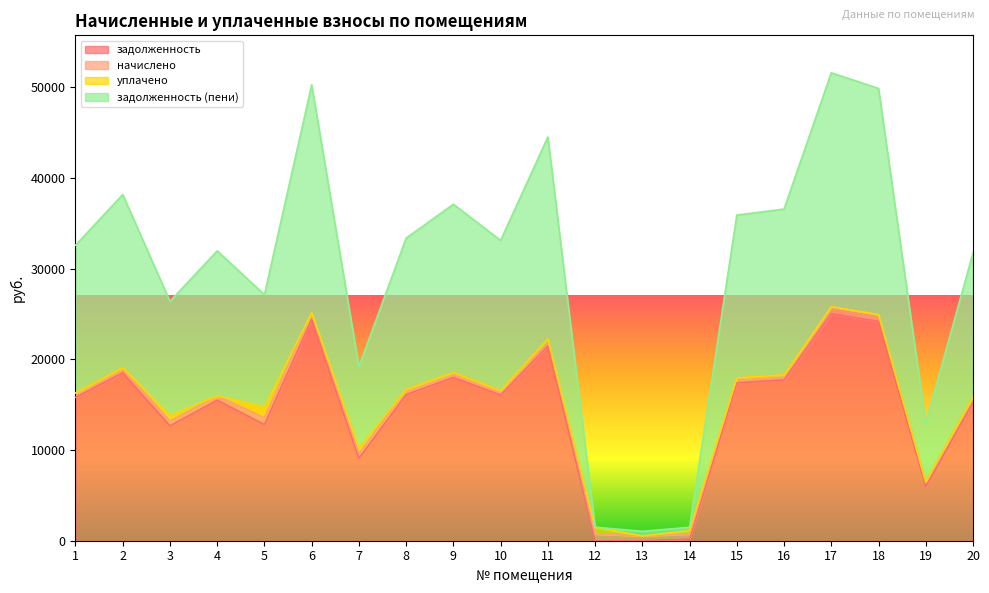

What are all the series names shown in the legend?

задолженность, начислено, уплачено, задолженность (пени)